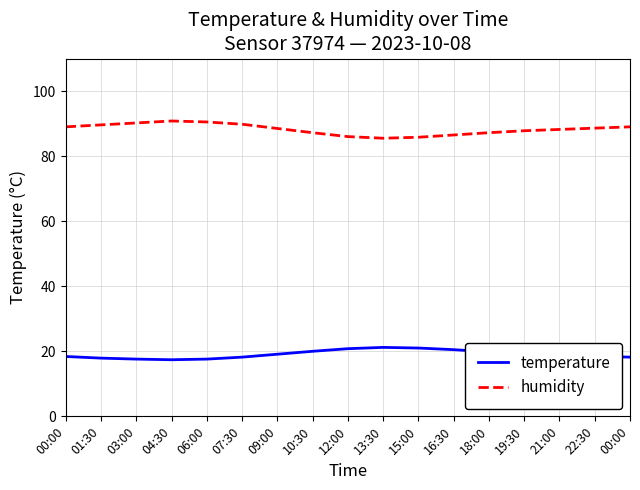

List the labels in order of humidity value, smallest first.

13:30, 15:00, 12:00, 16:30, 10:30, 18:00, 19:30, 21:00, 09:00, 22:30, 00:00, 00:00, 01:30, 07:30, 03:00, 06:00, 04:30